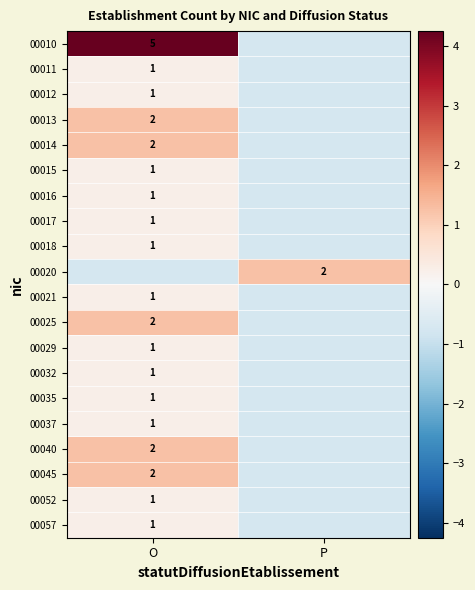

Is the value of 00013 at O greater than the value of 00032 at O?

Yes